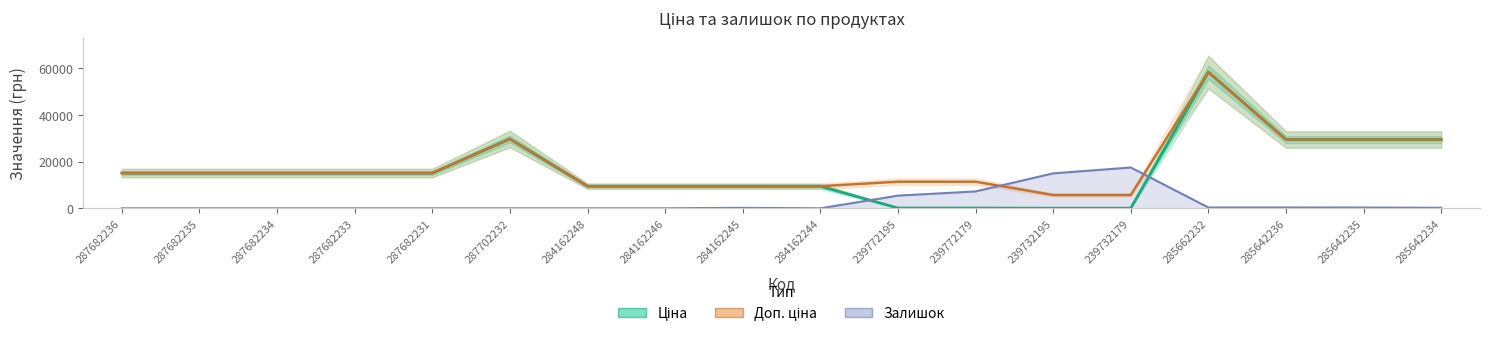

At which category does the chart reach its minimum across all series?

287682236